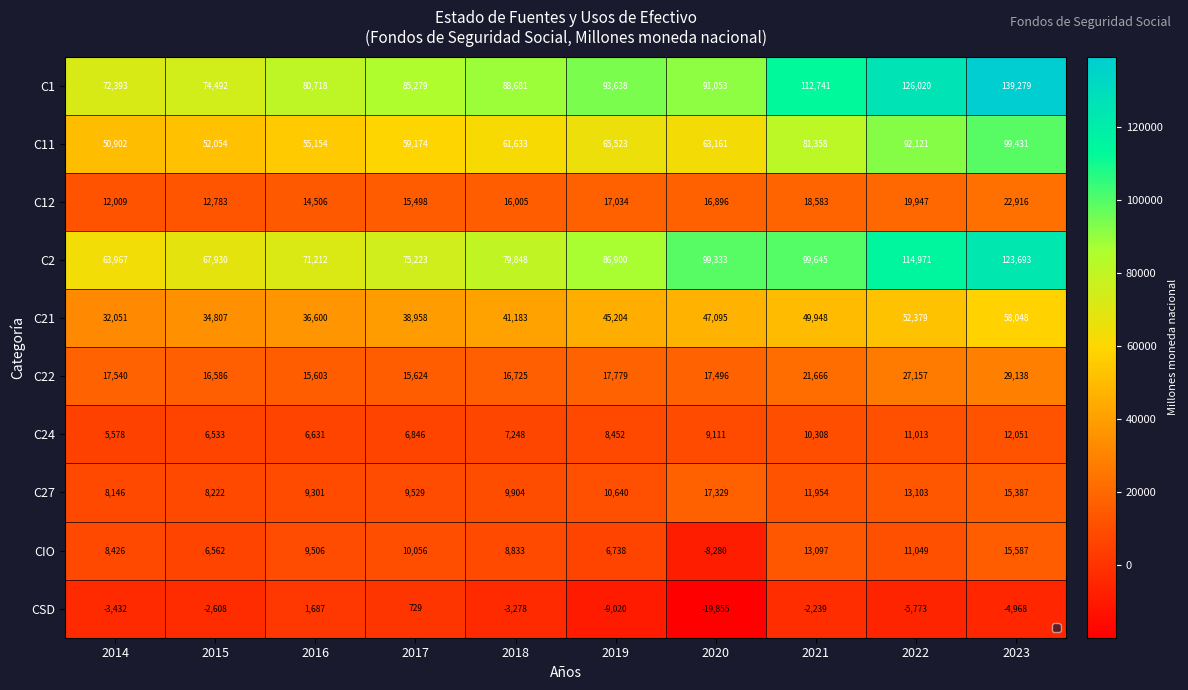

Is the value of C27 at 2022 greater than the value of C12 at 2022?

No